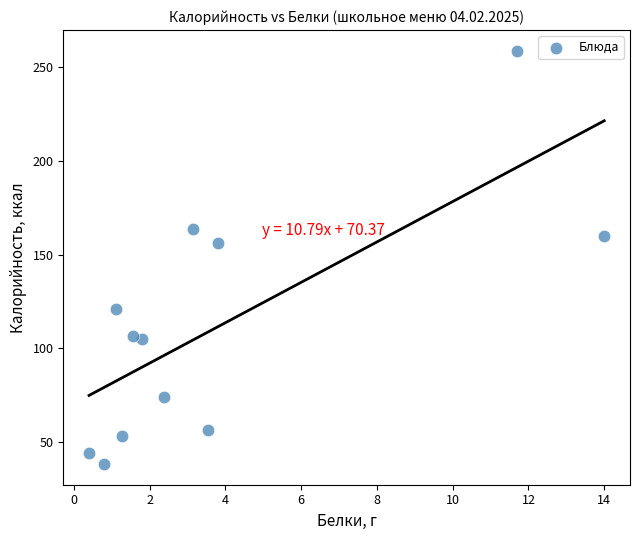

What Y value in the scatter plot is closest to 148?

156.0